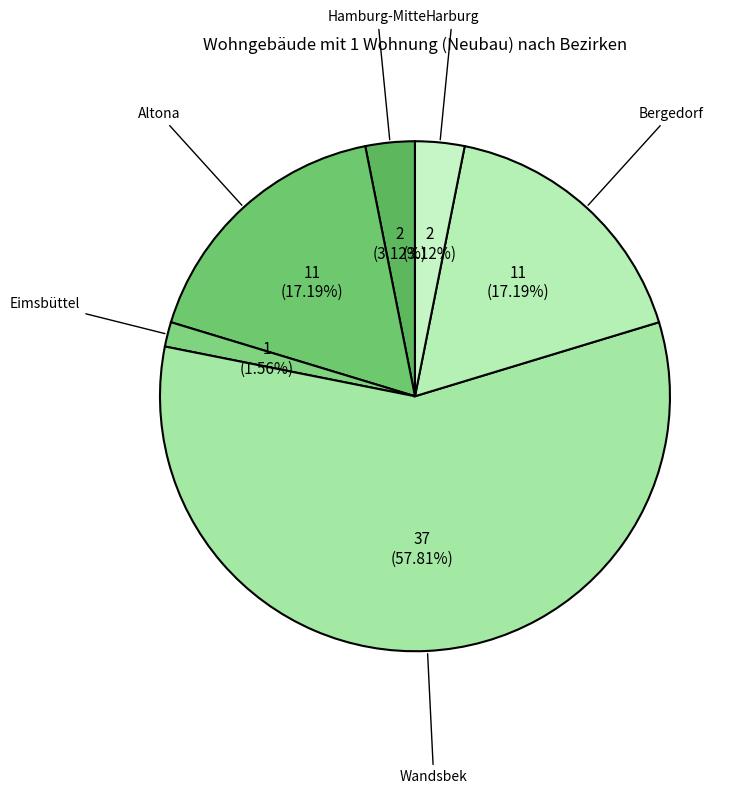

Between Eimsbüttel and Altona, which is larger?

Altona